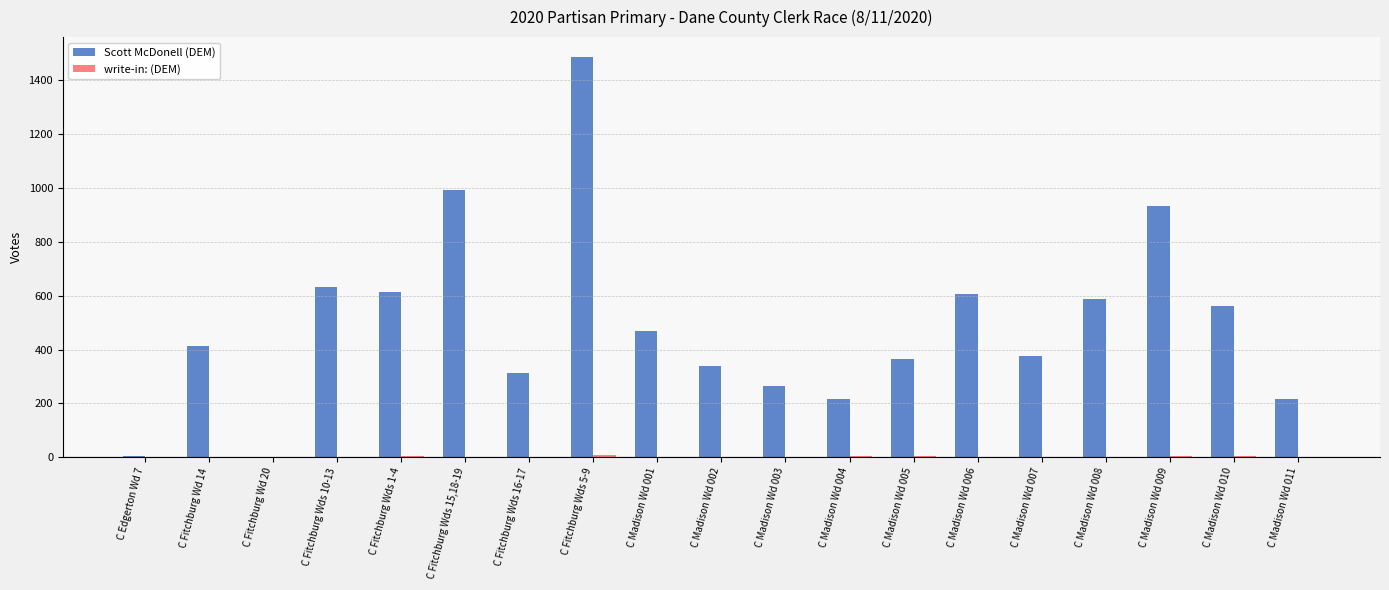

At which category is the sum across all series the highest?

C Fitchburg Wds 5-9